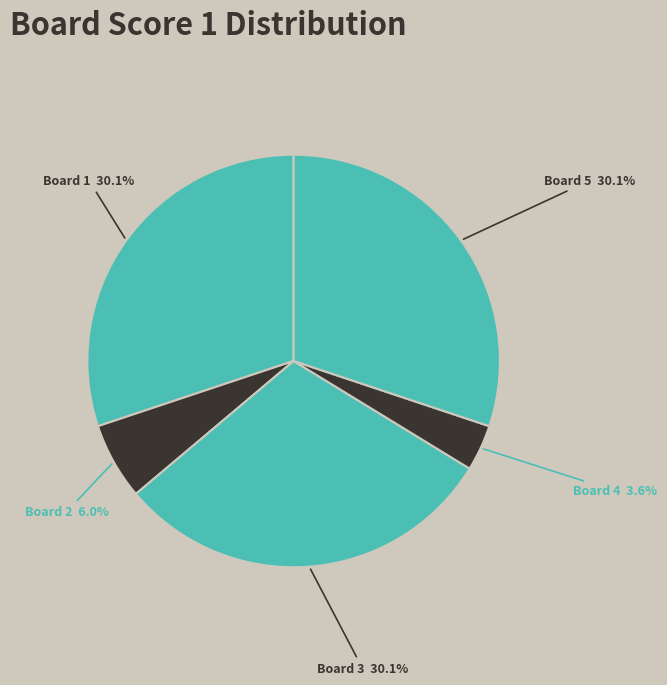

To the nearest percent, what is the difference between the largest and smallest slice percentages?

27%